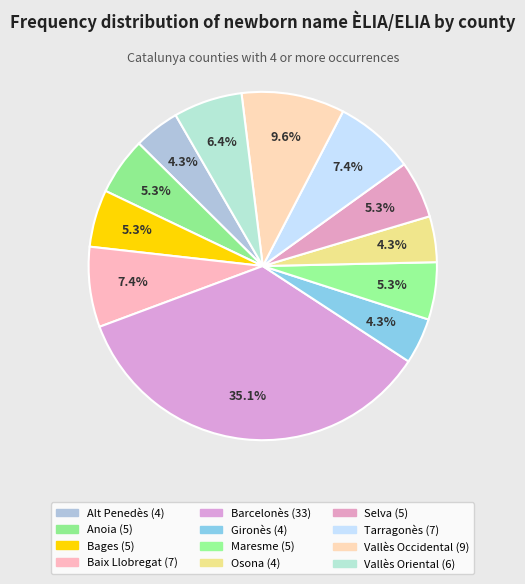

Which category has the biggest portion of the pie?

Barcelonès